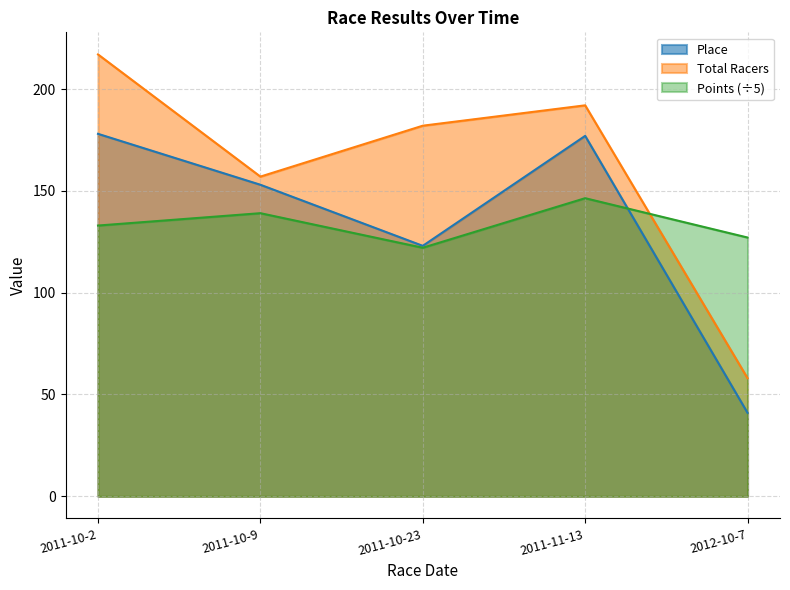

The value of Place at 2011-10-2 is 56.5. True or false?

False